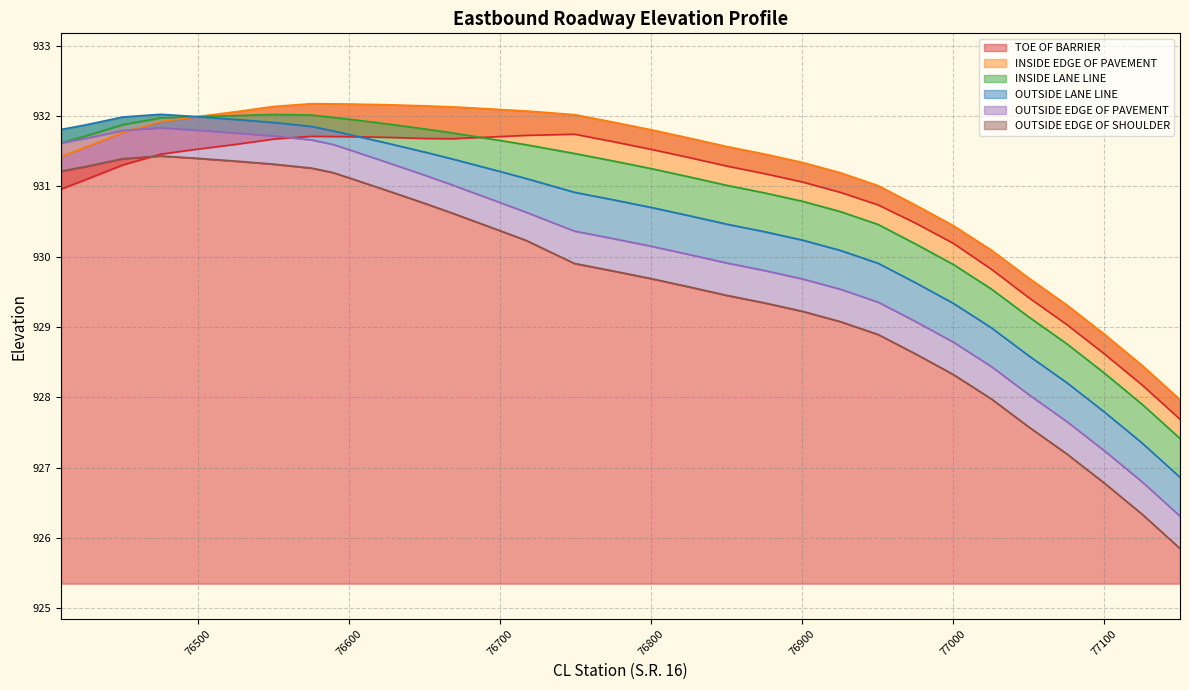

What is the difference between the second highest and minimum values in the OUTSIDE LANE LINE series?

5.1